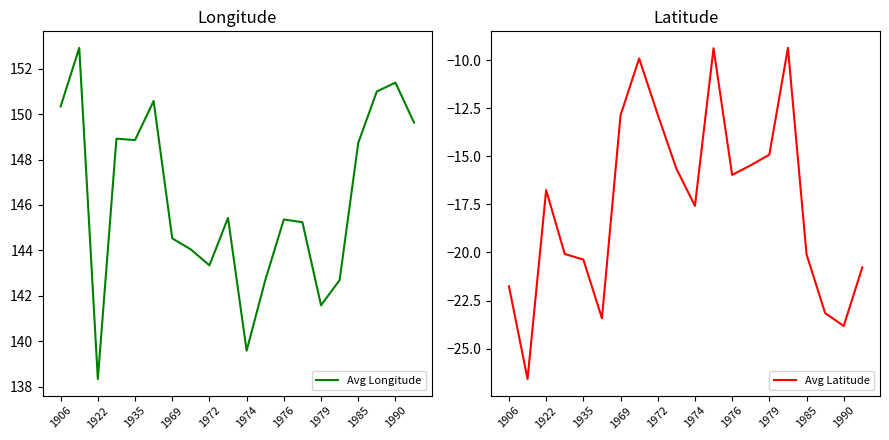

How many interior local peaks does the Avg Longitude series have?

6